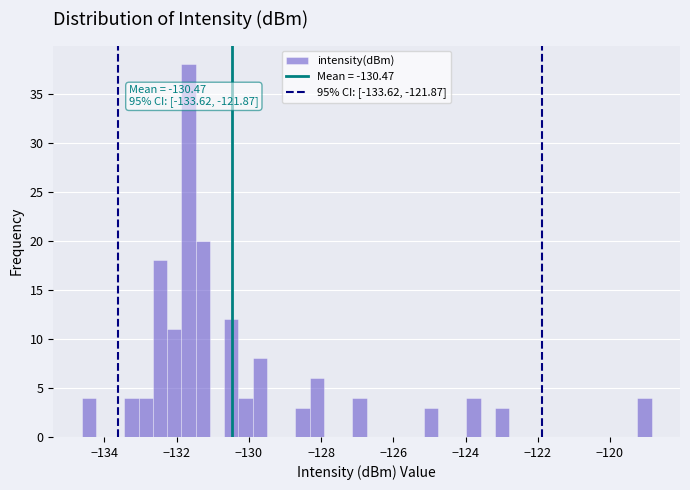

Read against the x-axis, roughly where is the centre of the tallest bar?

-131.6